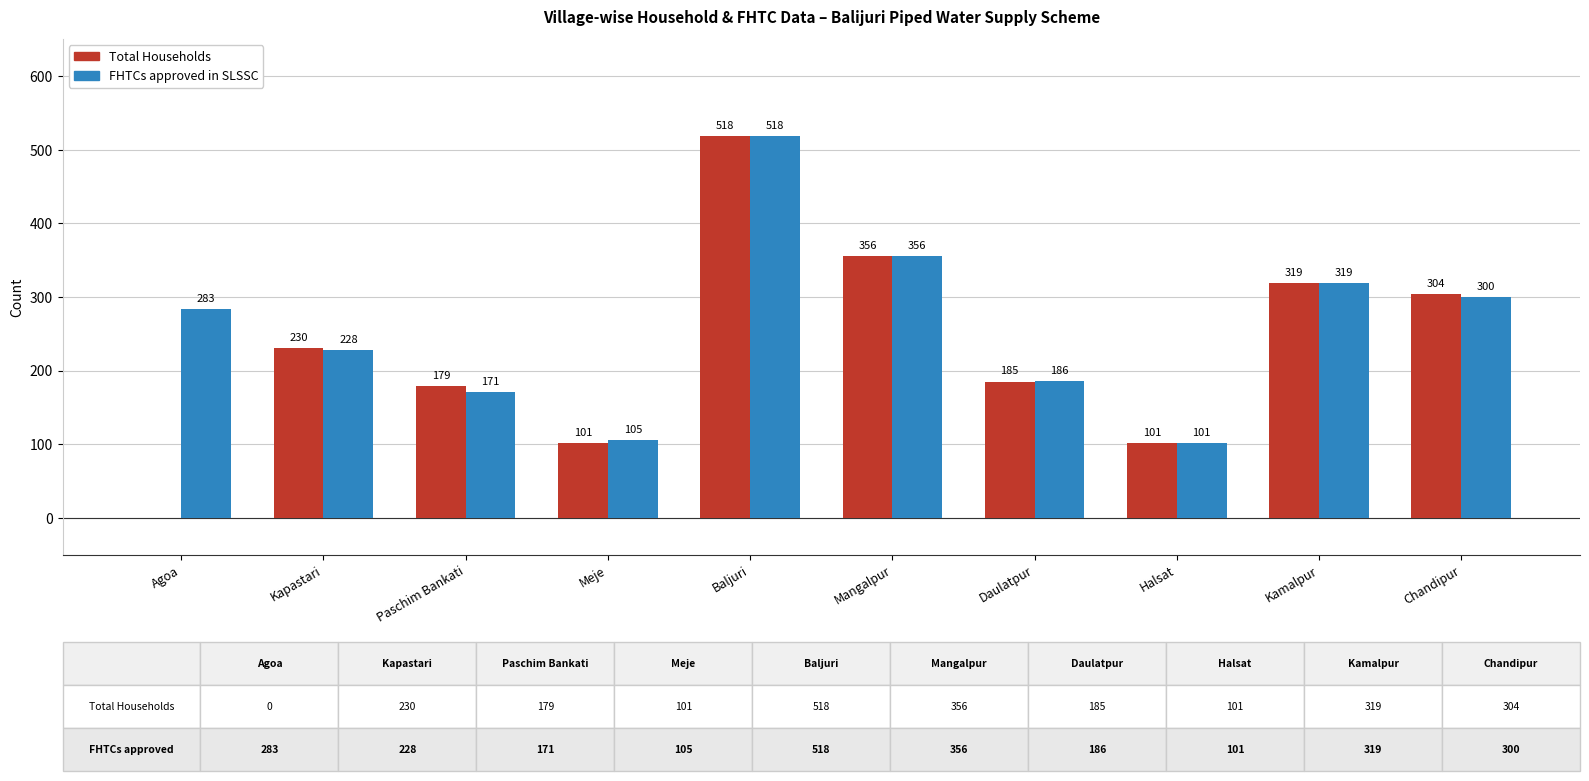

How many groups of bars are there?

10